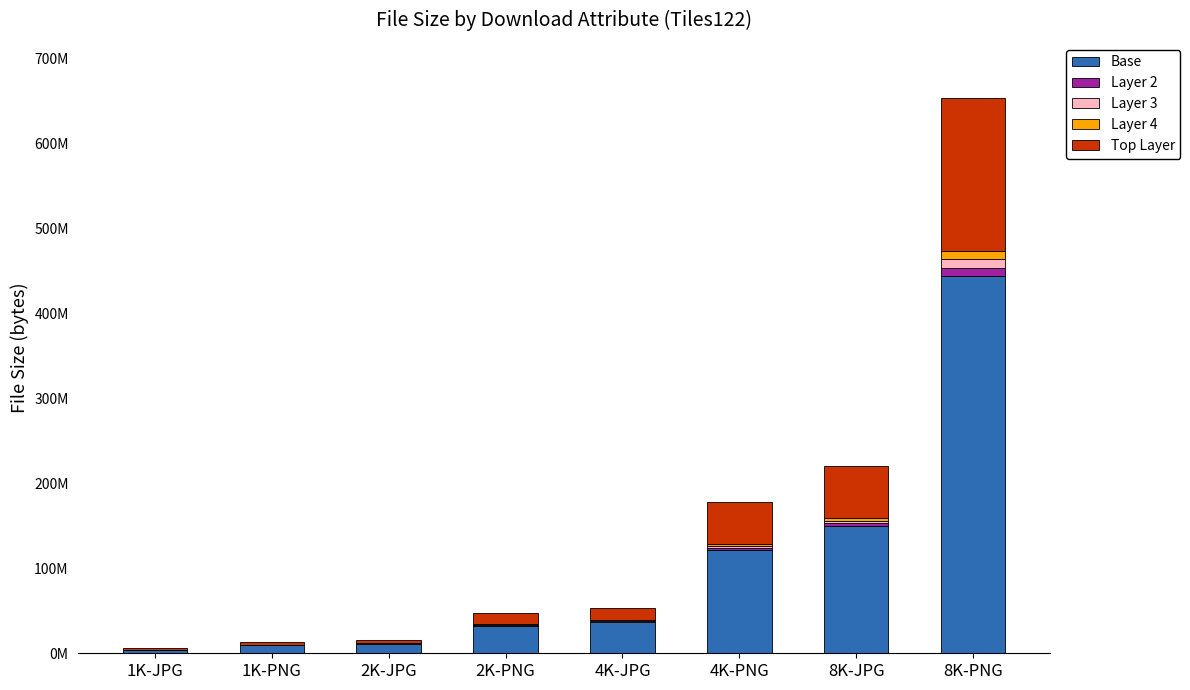

Are the bars horizontal?

No